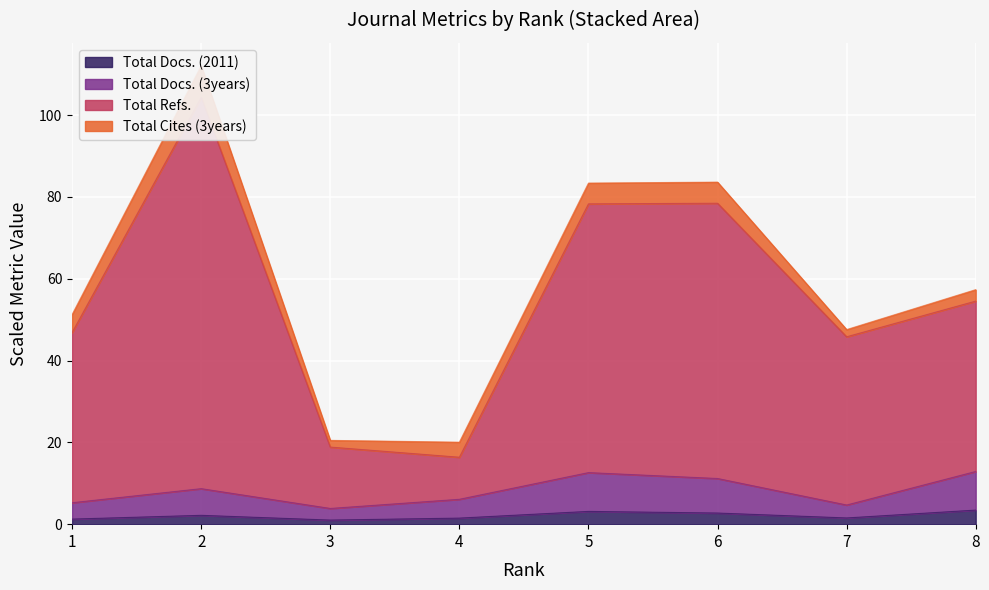

Which series has the largest total across all categories?

Total Refs.